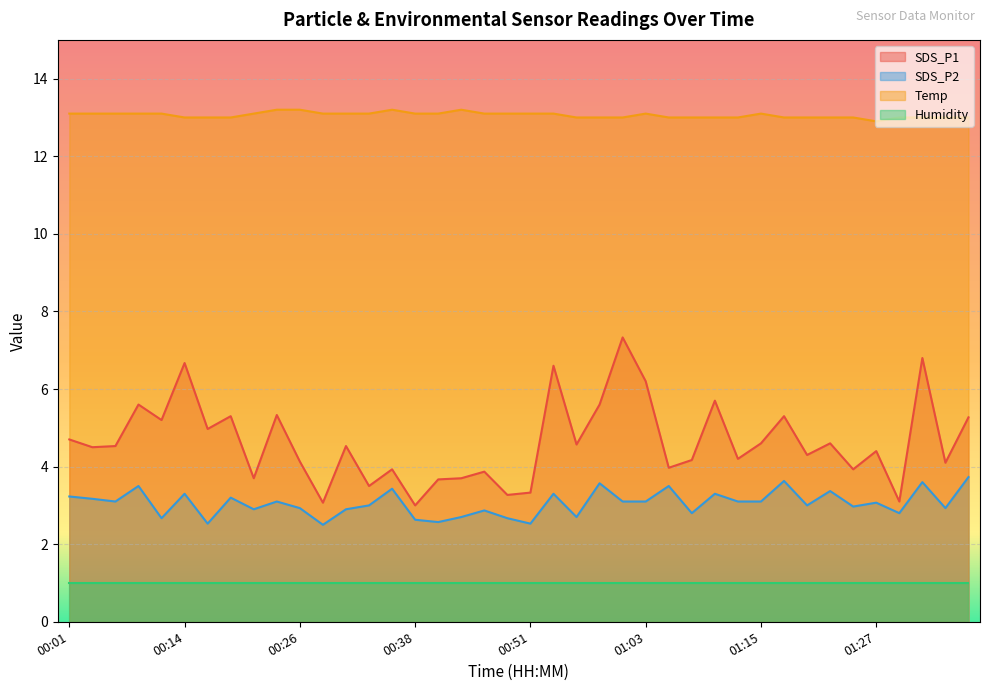

In Temp, how many points are higher than both neighbors (excluding endpoints)?

4